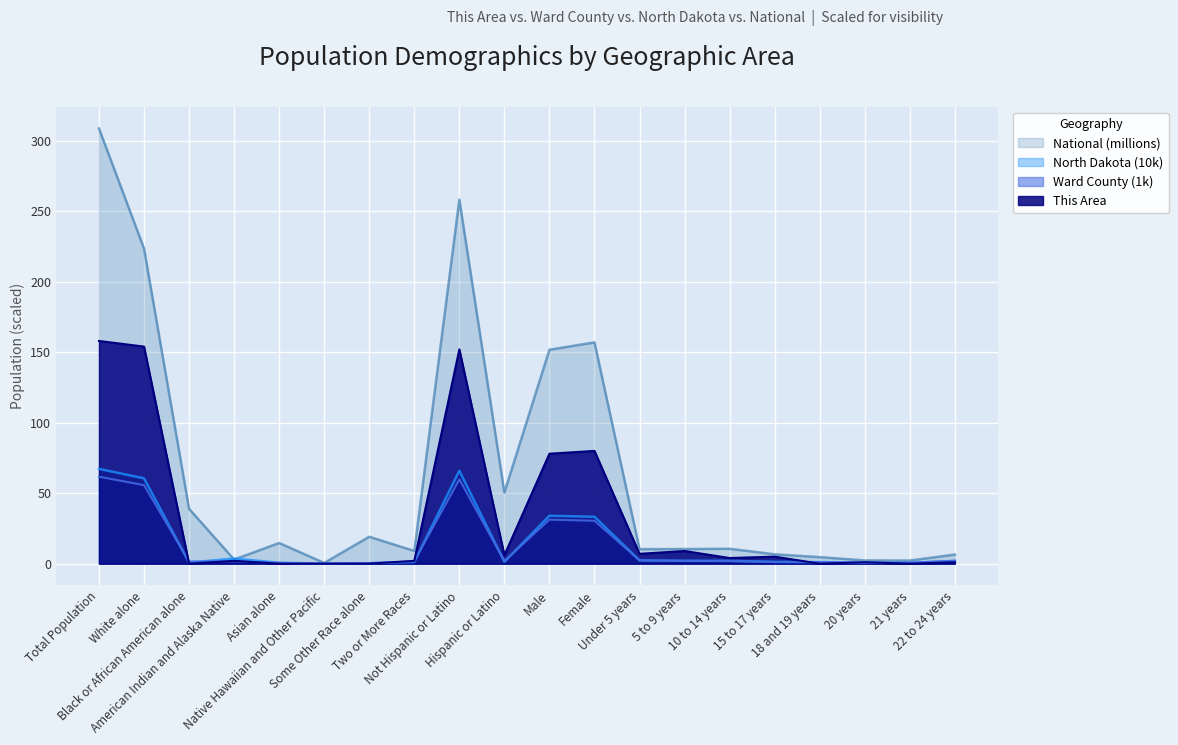

How many intersections are there between National and North Dakota?

2